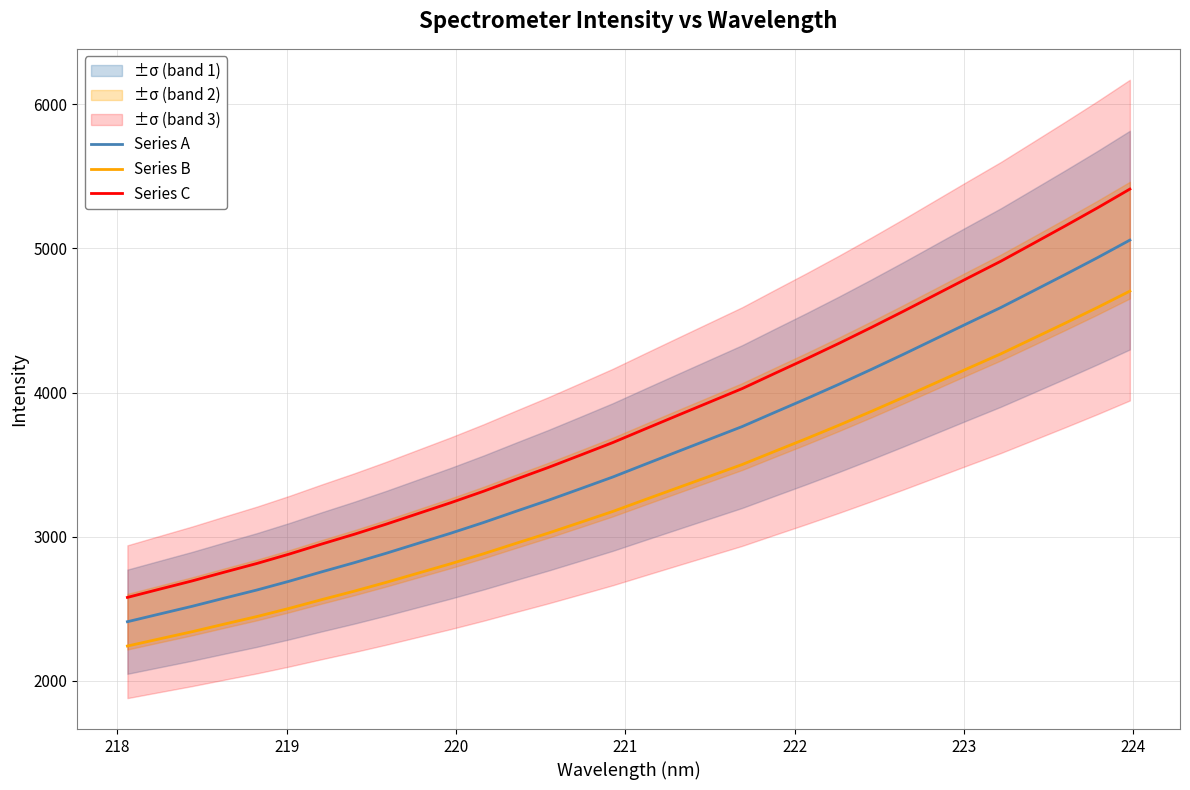

True or false: Series C and Series A cross at least once.

False